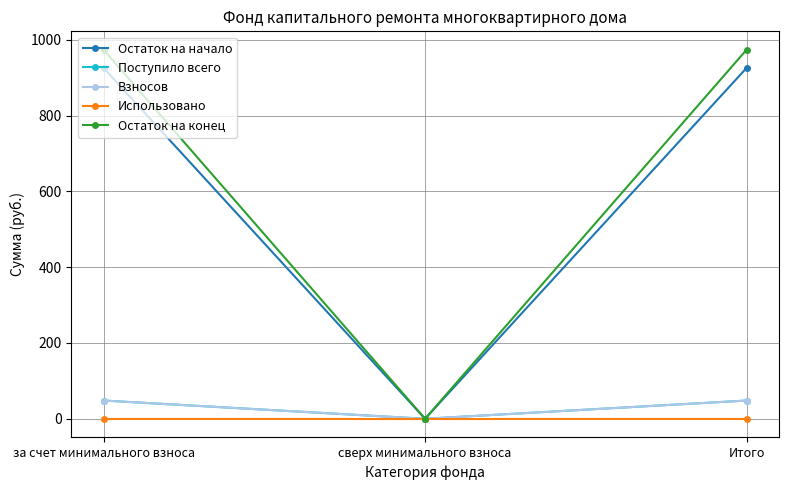

Which series has the widest spread of values?

Остаток на конец